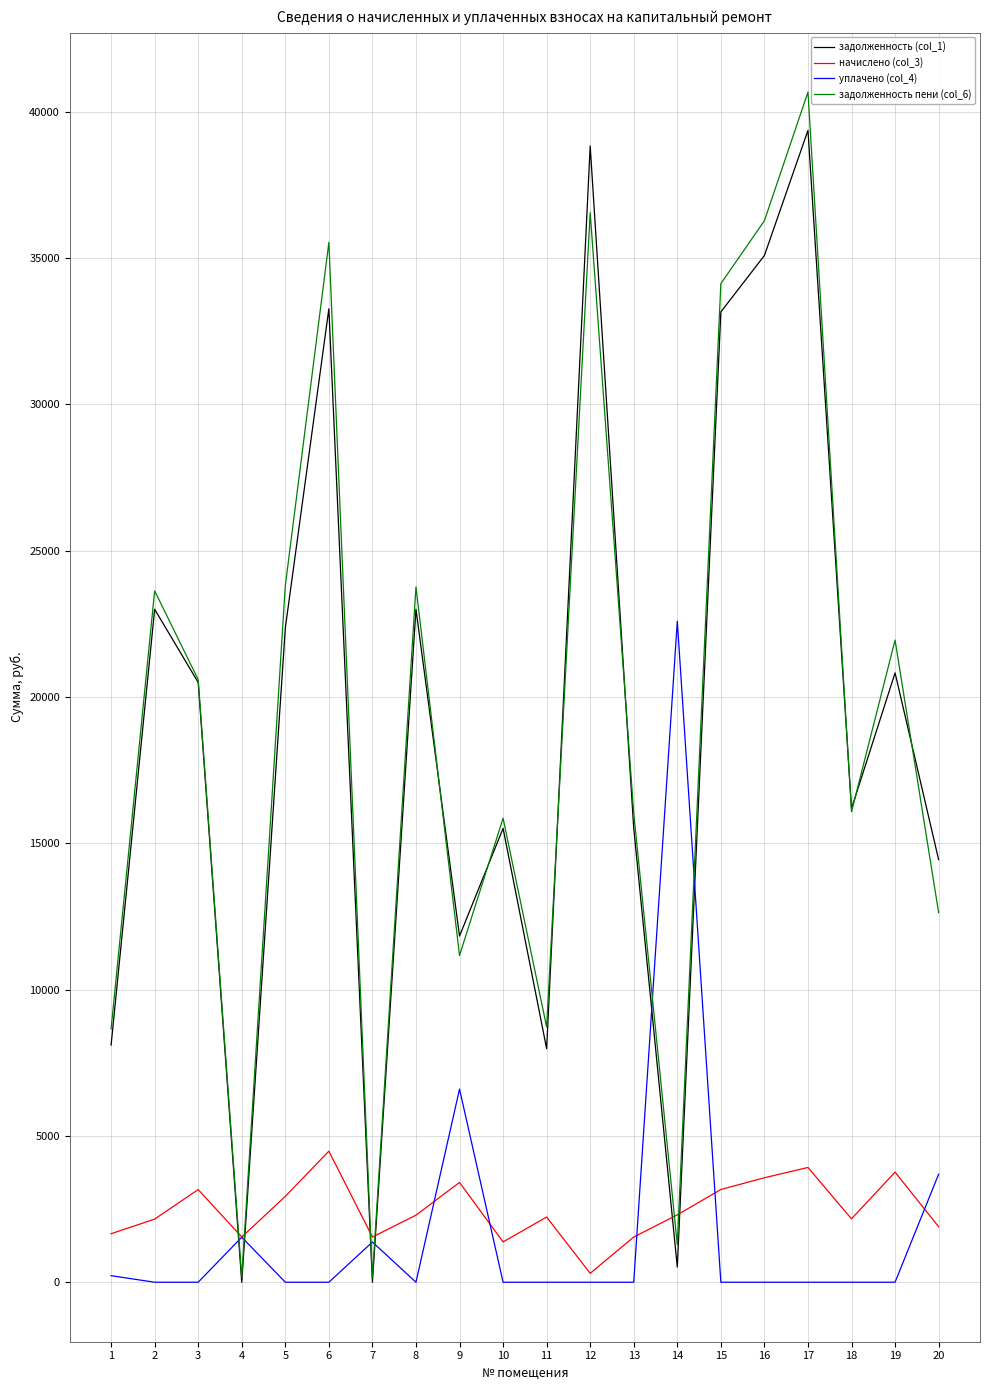

The value of задолженность (col_1) at 1 is 12927.5. True or false?

False